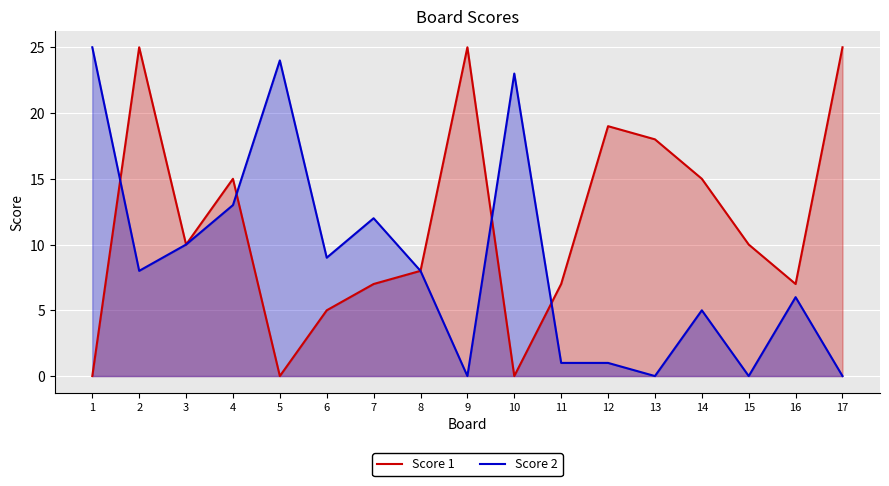

At which label is Score 2 closest to 12?

7